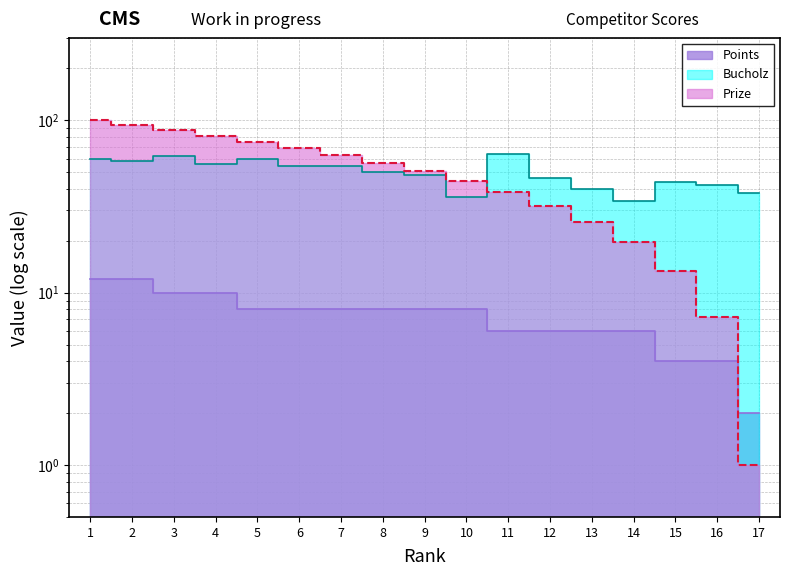

True or false: Points has more than 1 points higher than both neighbors.

False